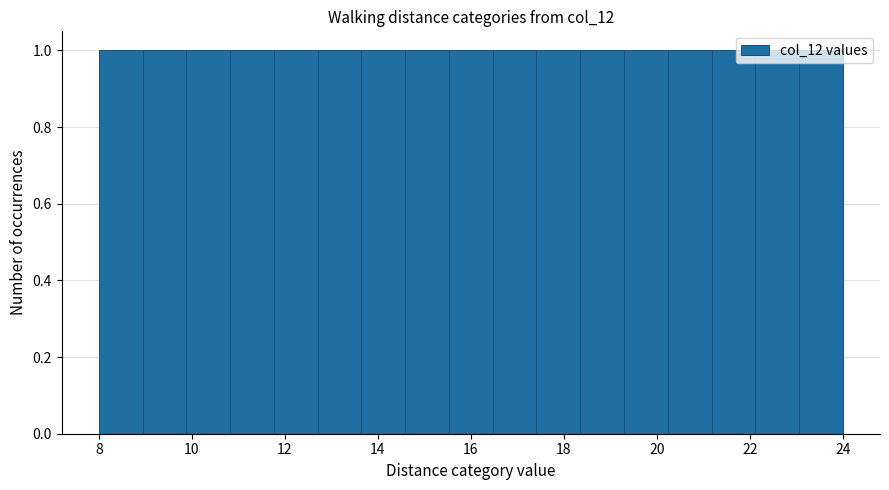

How tall is the bar that spans 19.2 to 20.2 on the x-axis? Neither the bar edges nor the heights are printed on the chart, so give them approximately, as read against the axes.

1